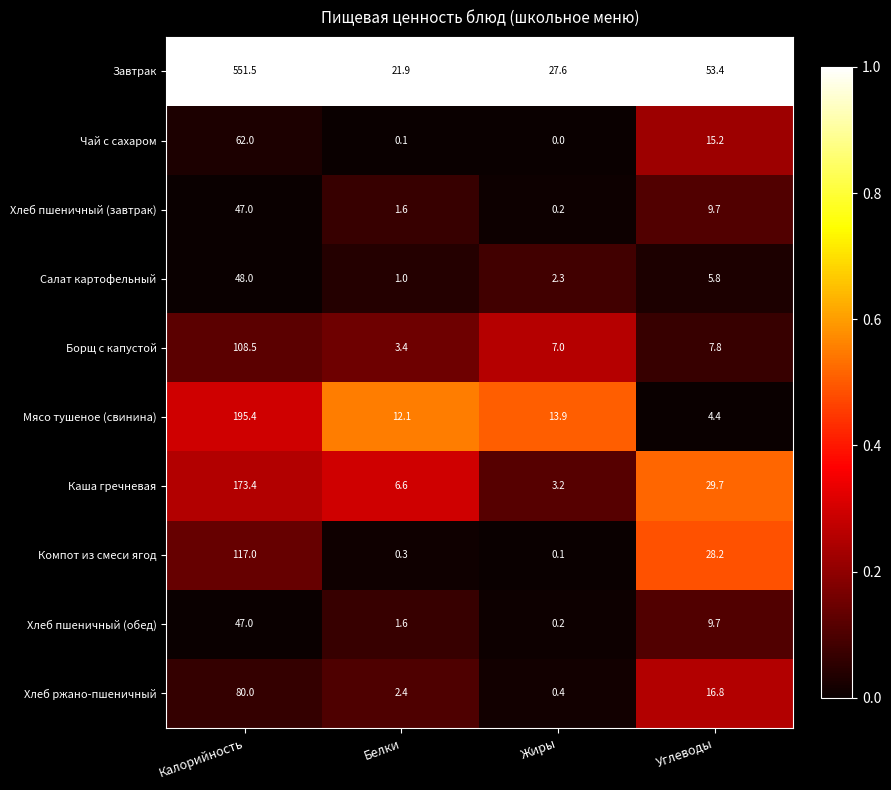

The Хлеб пшеничный (завтрак) series shows 9.7 at Углеводы. True or false?

True